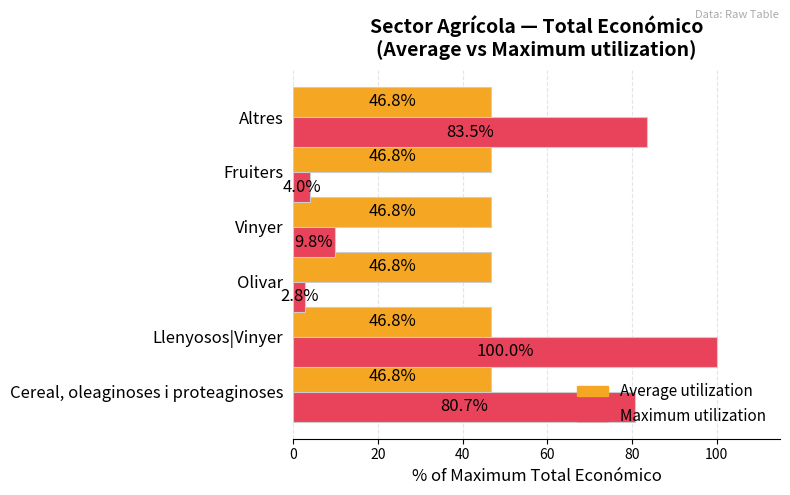

List the series in order of their peak value, lowest first.

Average utilization, Maximum utilization